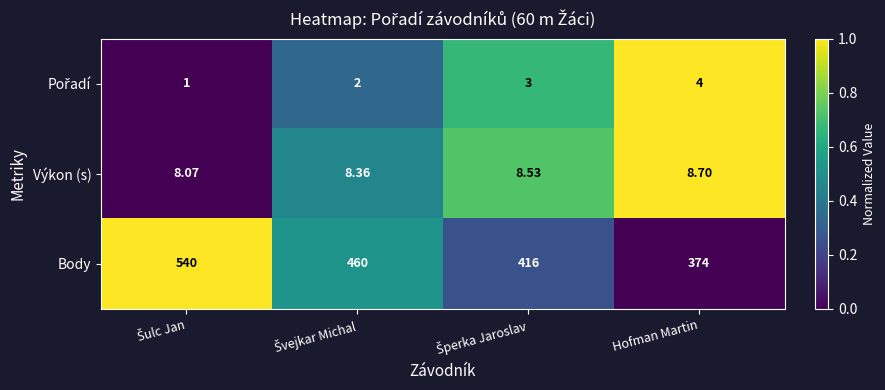

At which label does Výkon (s) reach its peak?

Hofman Martin